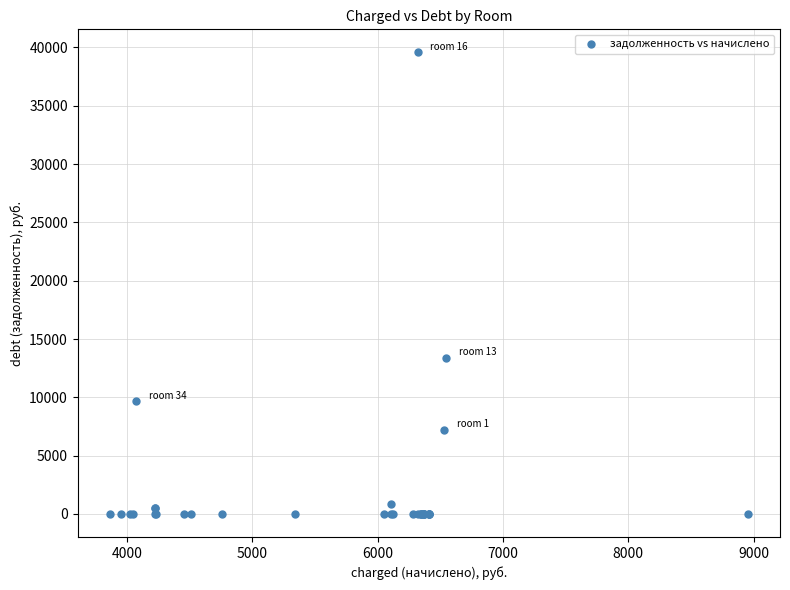

What Y value in the scatter plot is closest to 19787?

13387.1